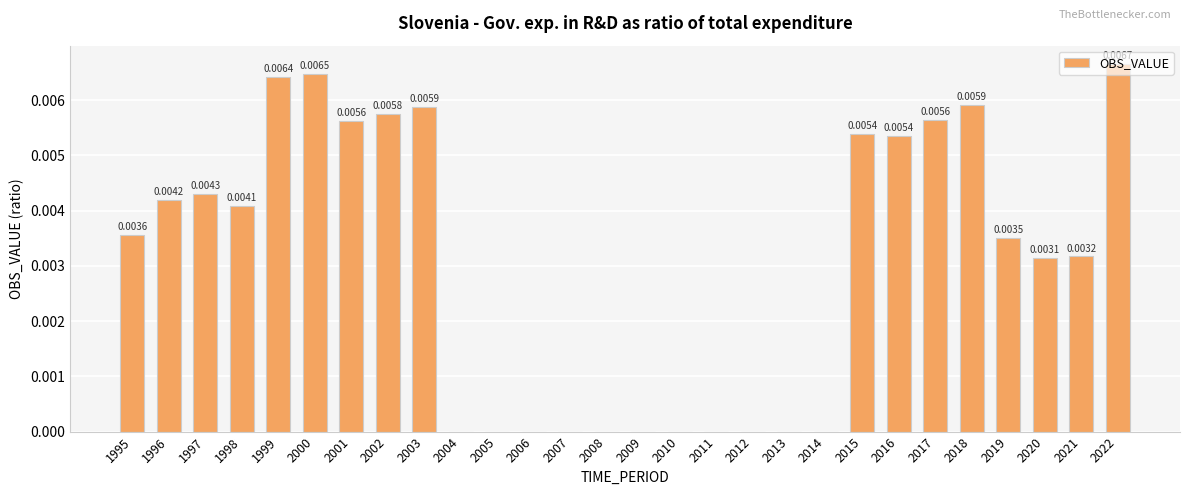

Which has a higher value, 2002 or 2007?

2002